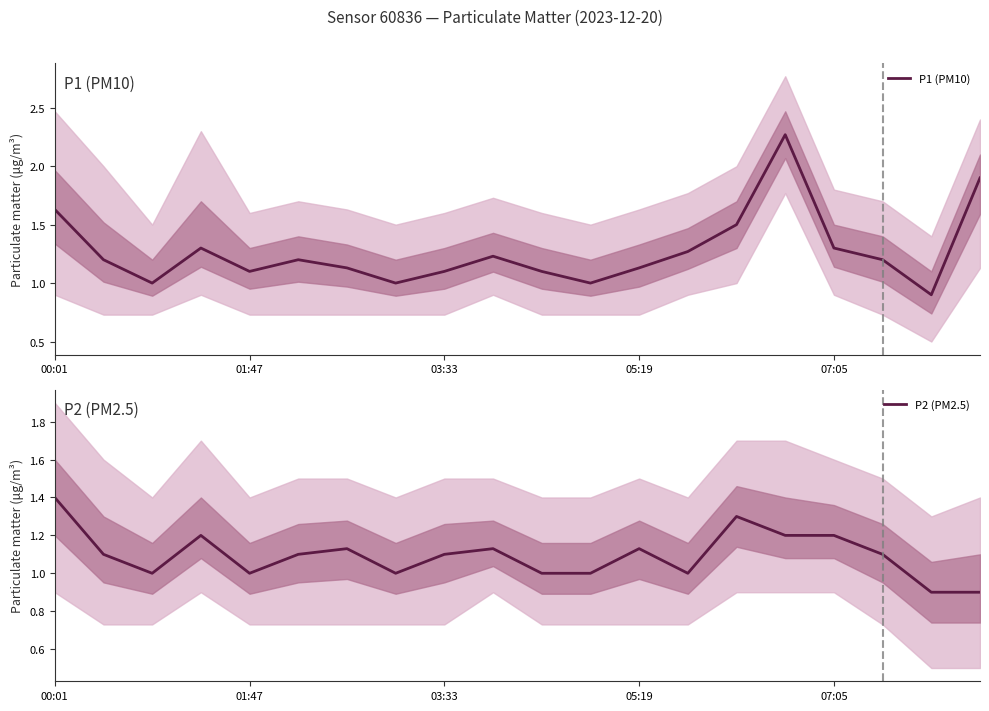

Read the P2 (PM2.5) value at 07:05.

1.2